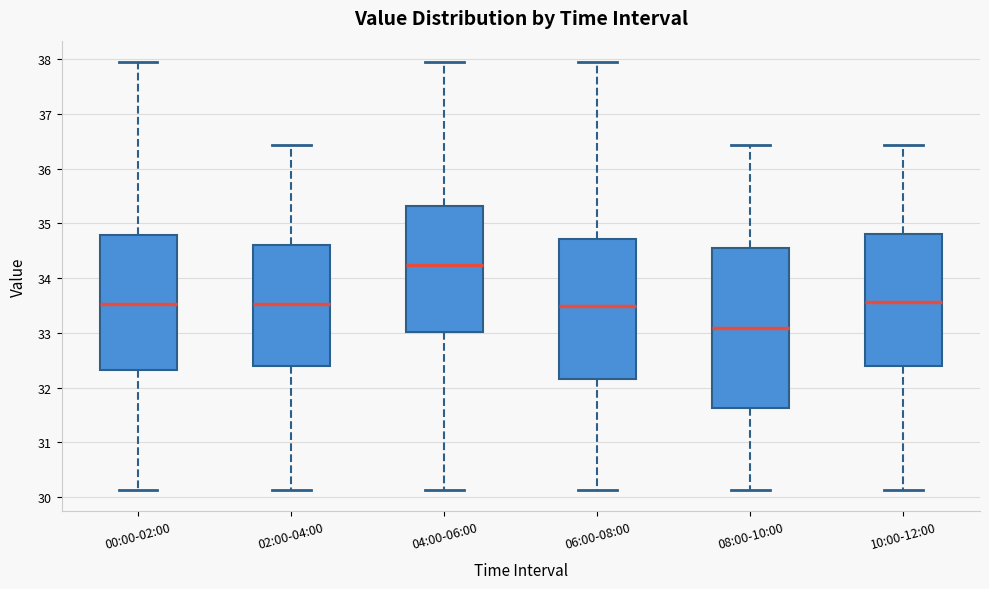

Reading left to right, transcribe this box plot: for each box, give where its median line is, the range the box spans, and where its two whiskers end, as read against the y-axis. The values are not printed on the chart, so give them approximately, as read against the axis.

00:00-02:00: median 33.5, box 32.3 to 34.8, whiskers 30.1 to 38.0
02:00-04:00: median 33.5, box 32.4 to 34.6, whiskers 30.1 to 36.4
04:00-06:00: median 34.2, box 33.0 to 35.3, whiskers 30.1 to 38.0
06:00-08:00: median 33.5, box 32.2 to 34.7, whiskers 30.1 to 38.0
08:00-10:00: median 33.1, box 31.6 to 34.6, whiskers 30.1 to 36.4
10:00-12:00: median 33.6, box 32.4 to 34.8, whiskers 30.1 to 36.4